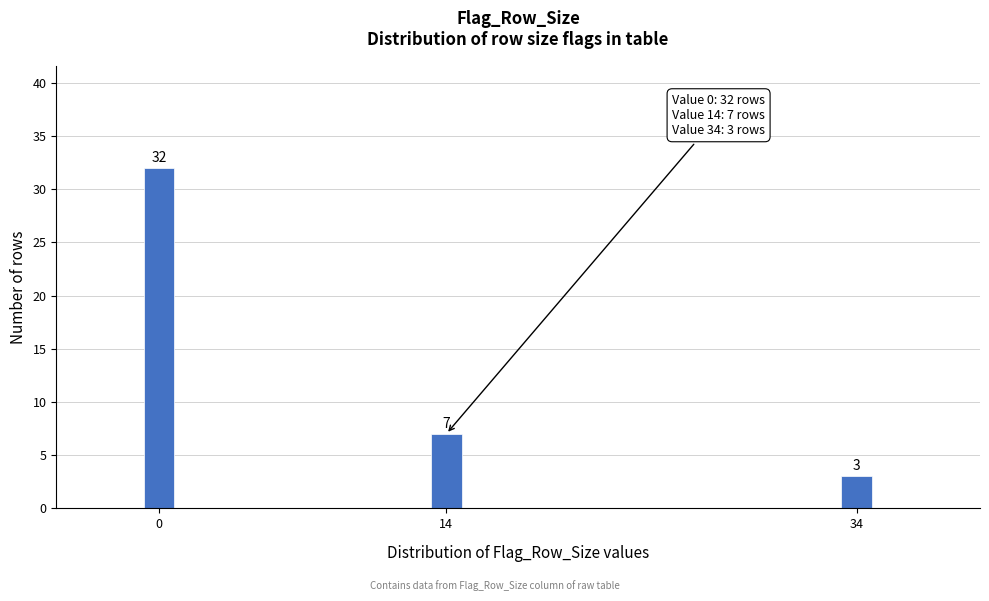

Reading right to left, what are all the values shown in this chart?

34=3	14=7	0=32